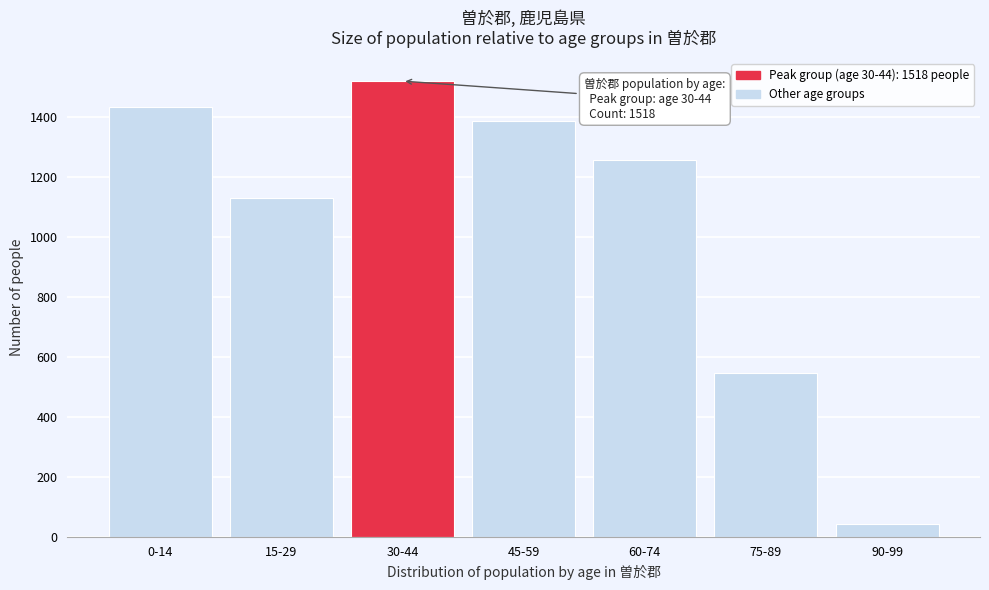

Reading right to left, list all the values displayed in this chart.

90-99=44	75-89=544	60-74=1255	45-59=1385	30-44=1518	15-29=1130	0-14=1433